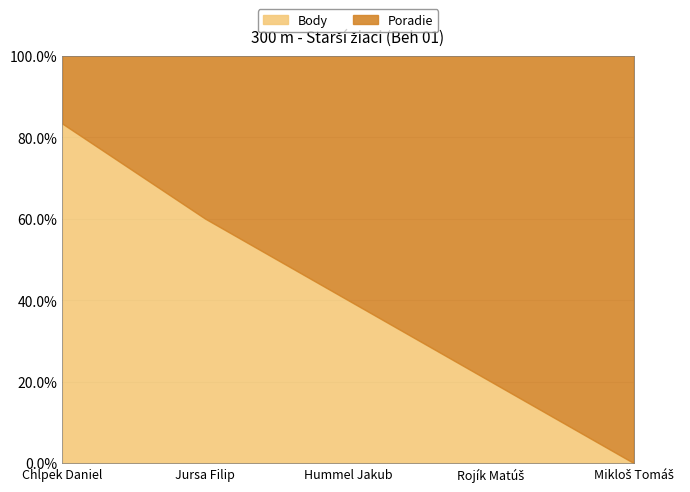

Count the Poradie values in the range 2 to 4.

3